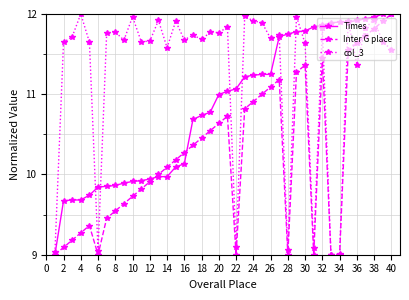

Rank the series by their average value, from lowest to highest.

Inter G place, Times, col_3